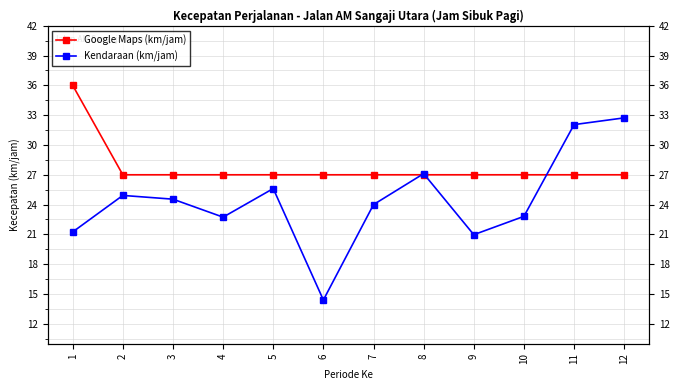

List the series in order of their peak value, highest first.

Google Maps (km/jam), Kendaraan (km/jam)